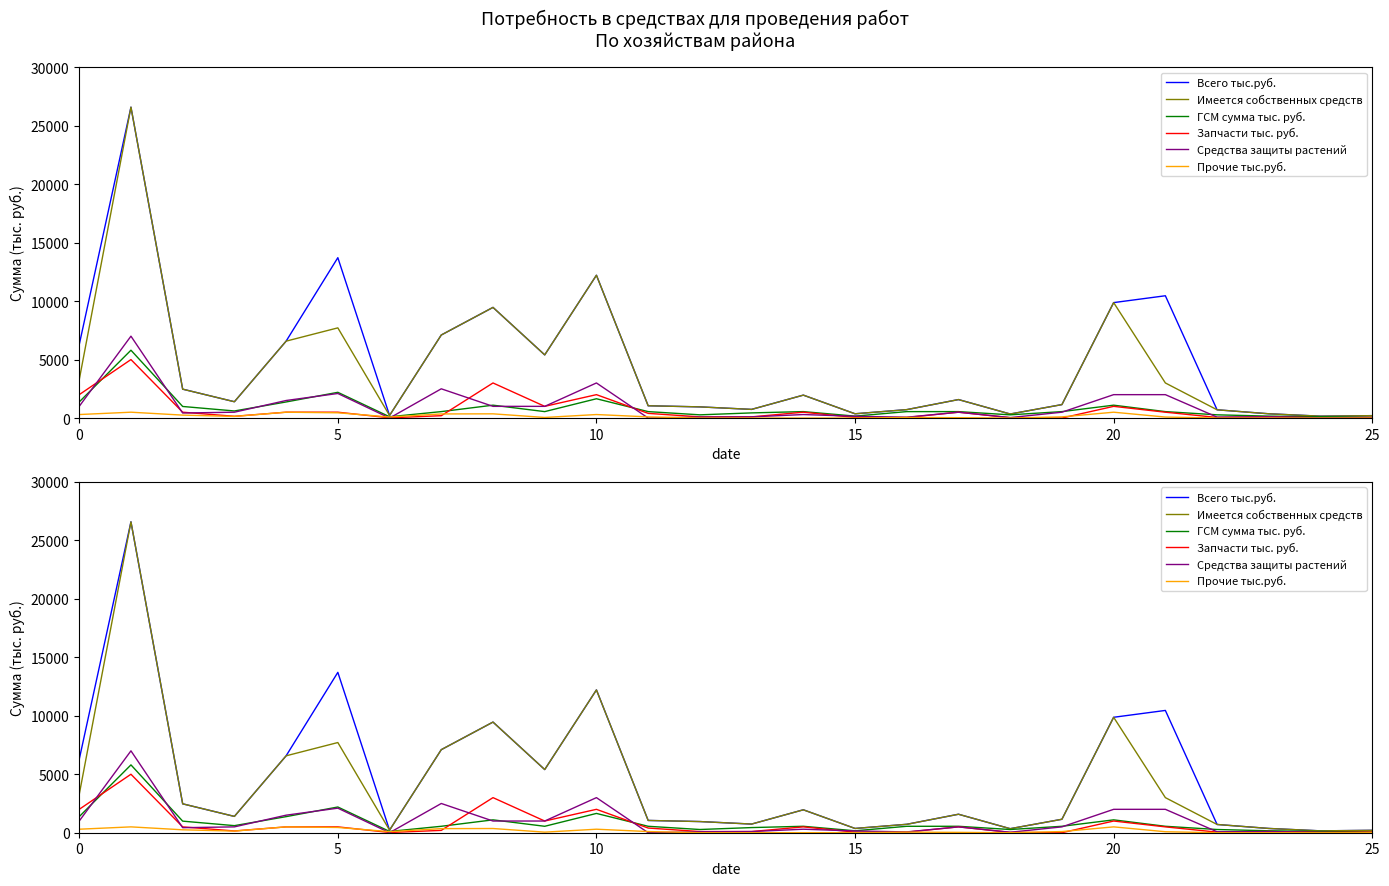

True or false: Всего тыс.руб. and Запчасти тыс. руб. intersect in this chart.

False